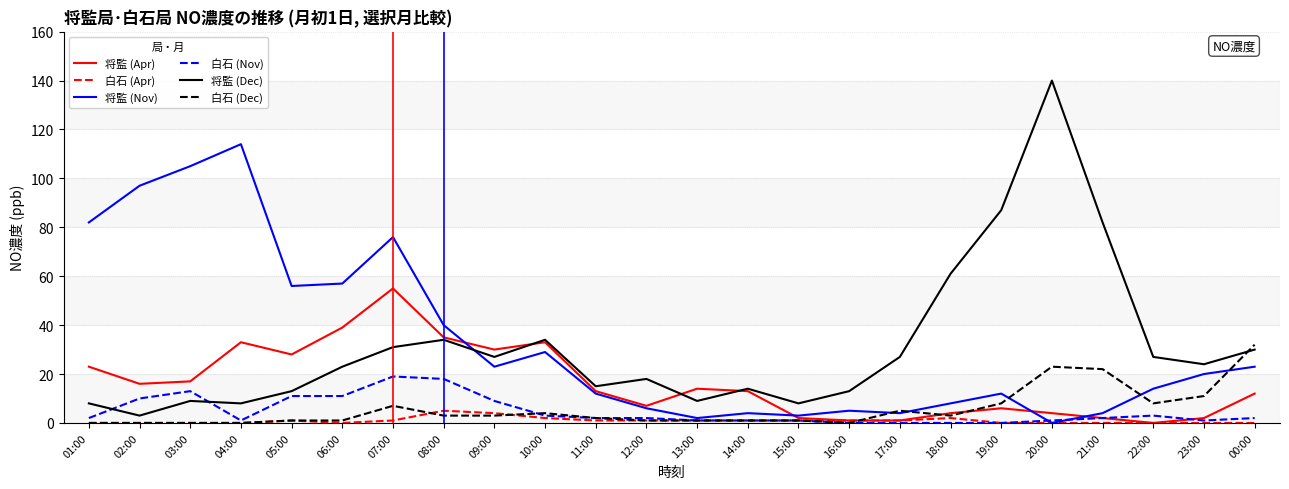

What is the difference between the highest and lowest values at 04:00?

114